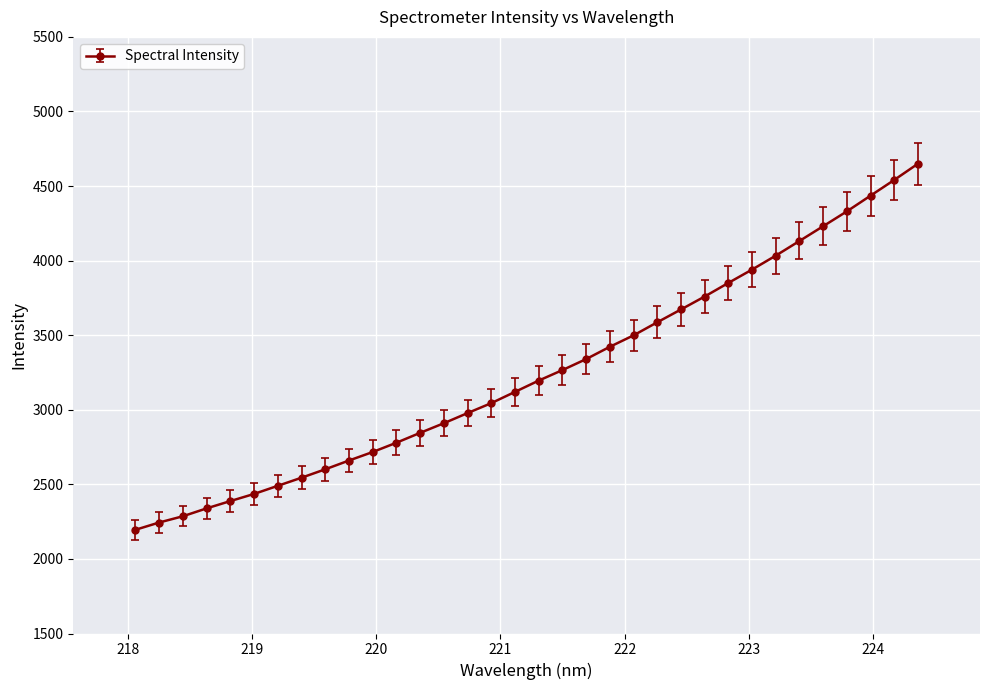

What is the minimum value shown in the chart?

2195.2